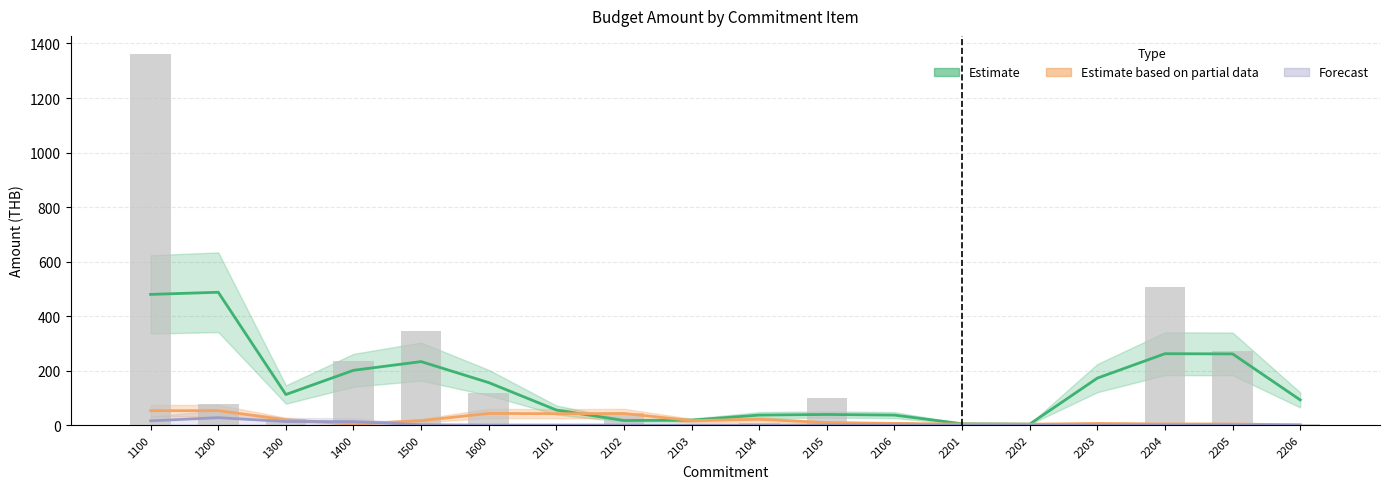

What is the average value of the Estimate series?

148.1